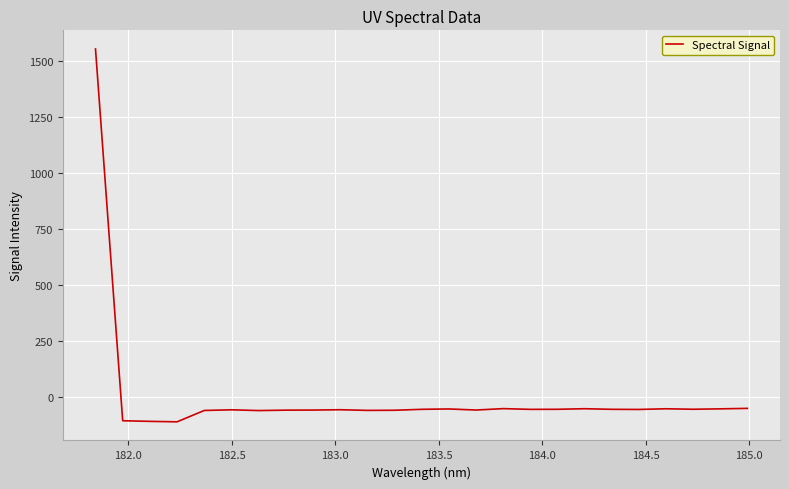

What is the sum of all values?

103.9